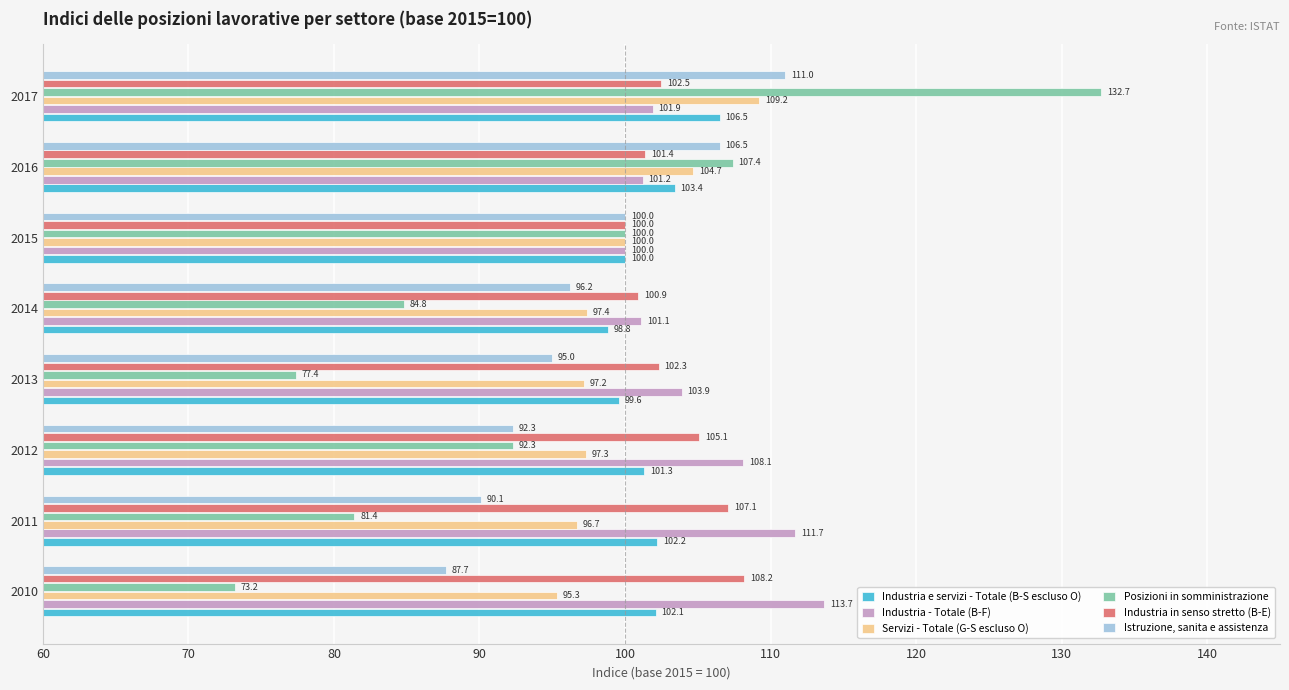

Rank the categories by Posizioni in somministrazione value from lowest to highest.

2010, 2013, 2011, 2014, 2012, 2015, 2016, 2017